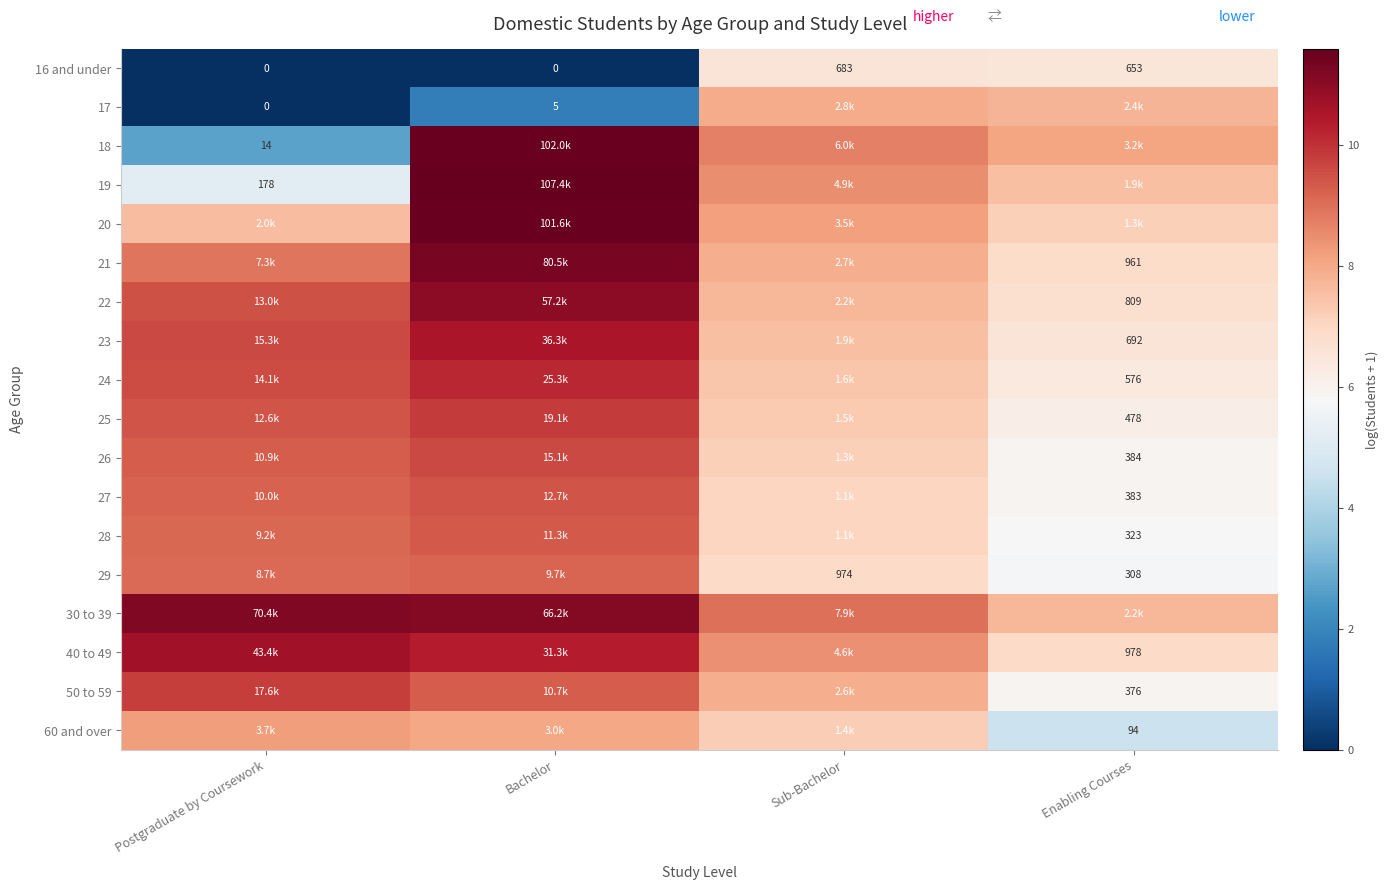

What is the difference between the highest and lowest values at Enabling Courses?

3.5